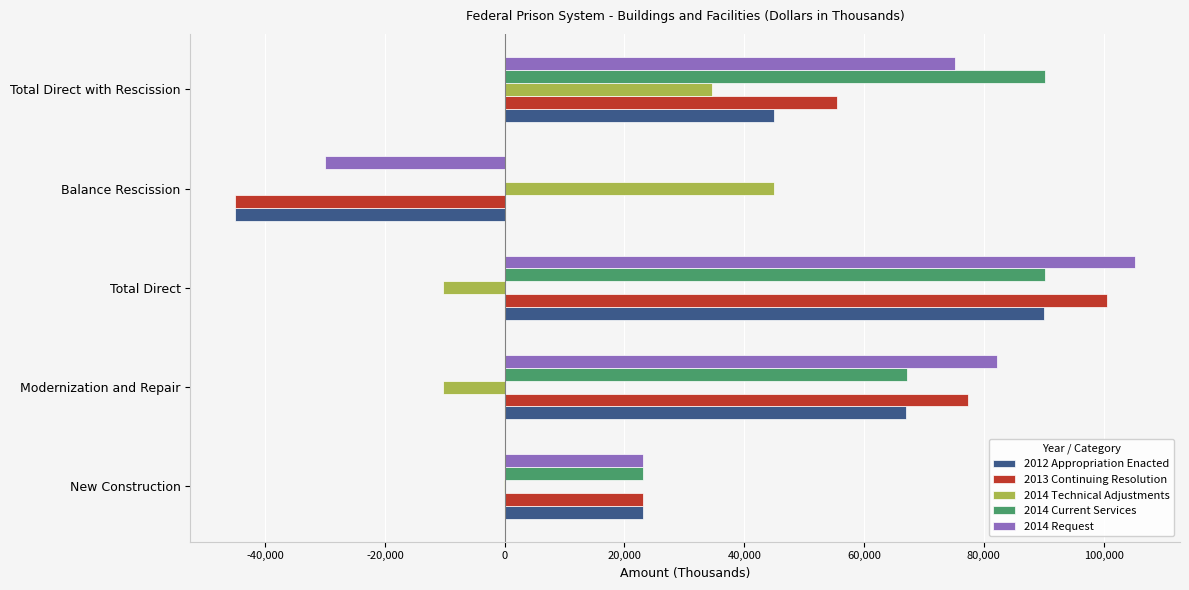

At which label is 2014 Request closest to 37622?

New Construction